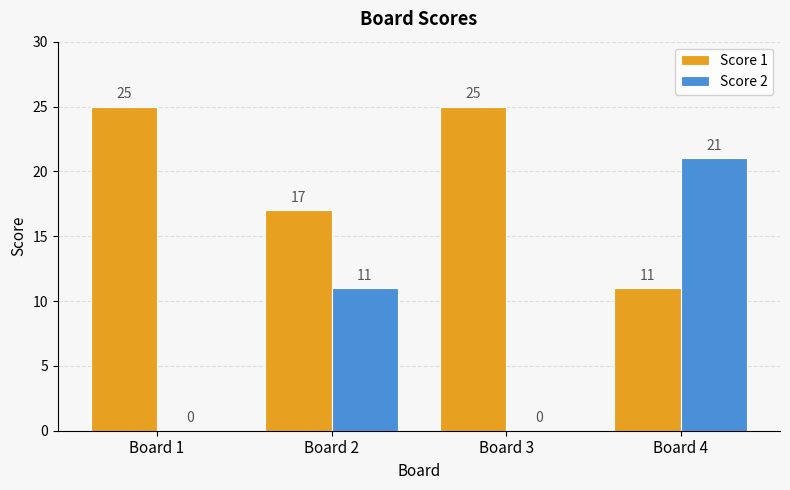

How many categories are shown in the chart?

4